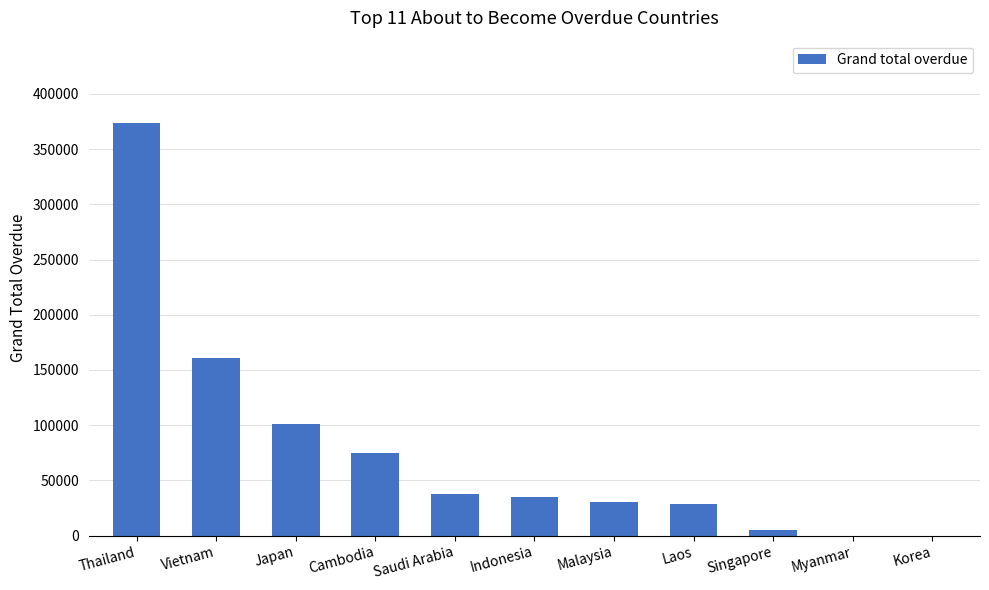

What is the maximum value shown in the chart?

373511.1